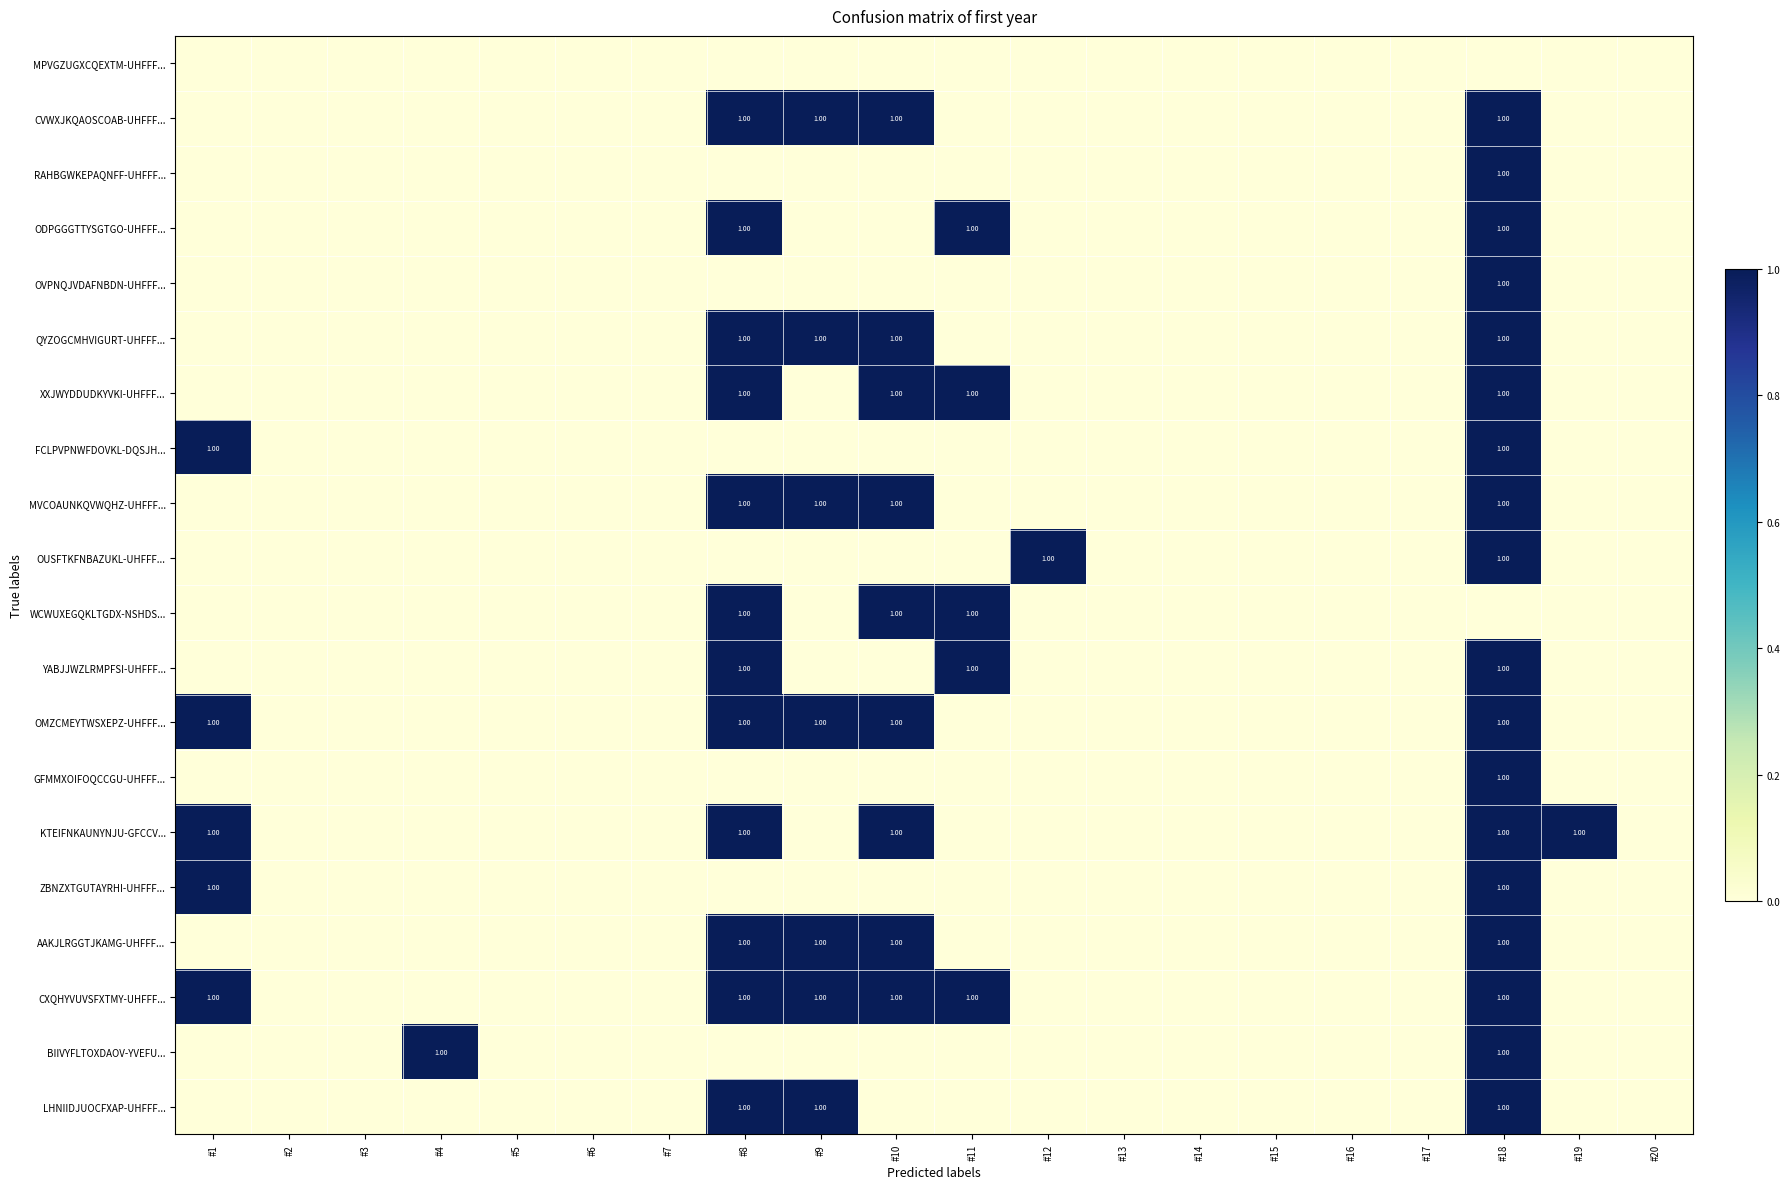

What is the difference between the highest and lowest values at #18?

1